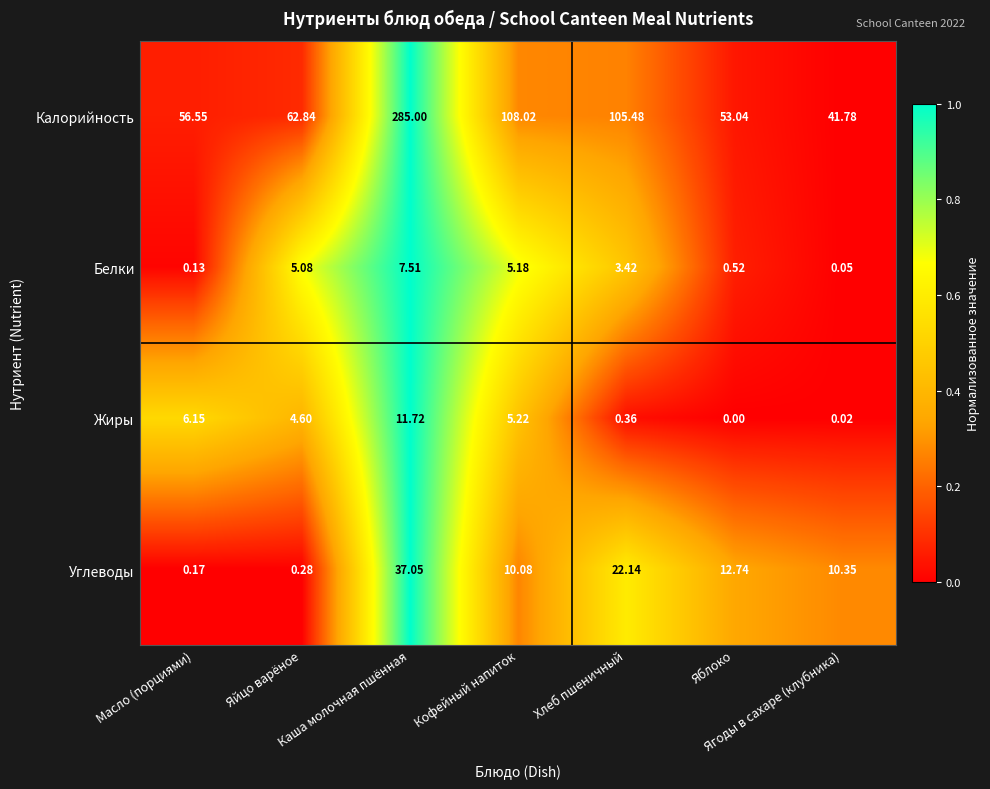

List the series in order of their peak value, lowest first.

Белки, Жиры, Углеводы, Калорийность